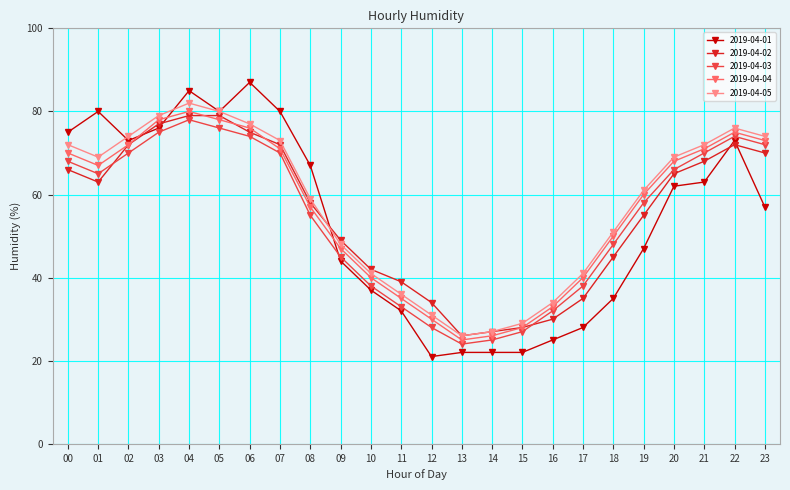

What is the difference between the maximum and minimum values in the 2019-04-05 series?

56